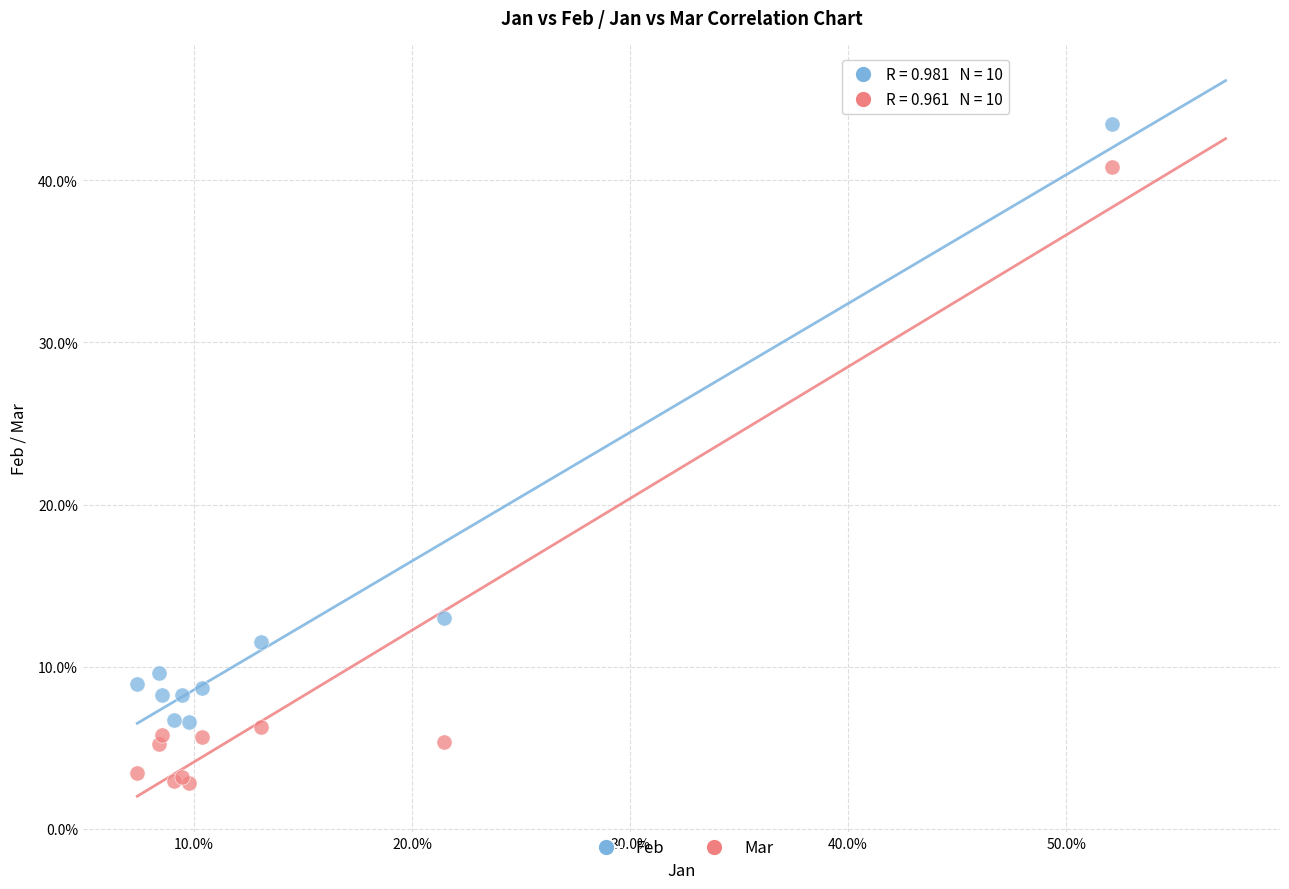

Which series reaches the maximum Y coordinate?

Feb